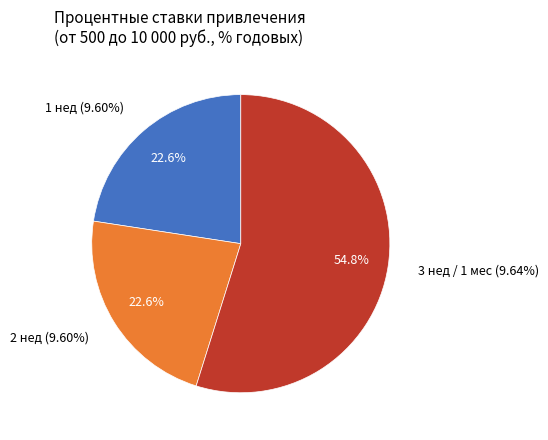

What is the smallest slice in the pie chart?

1 нед